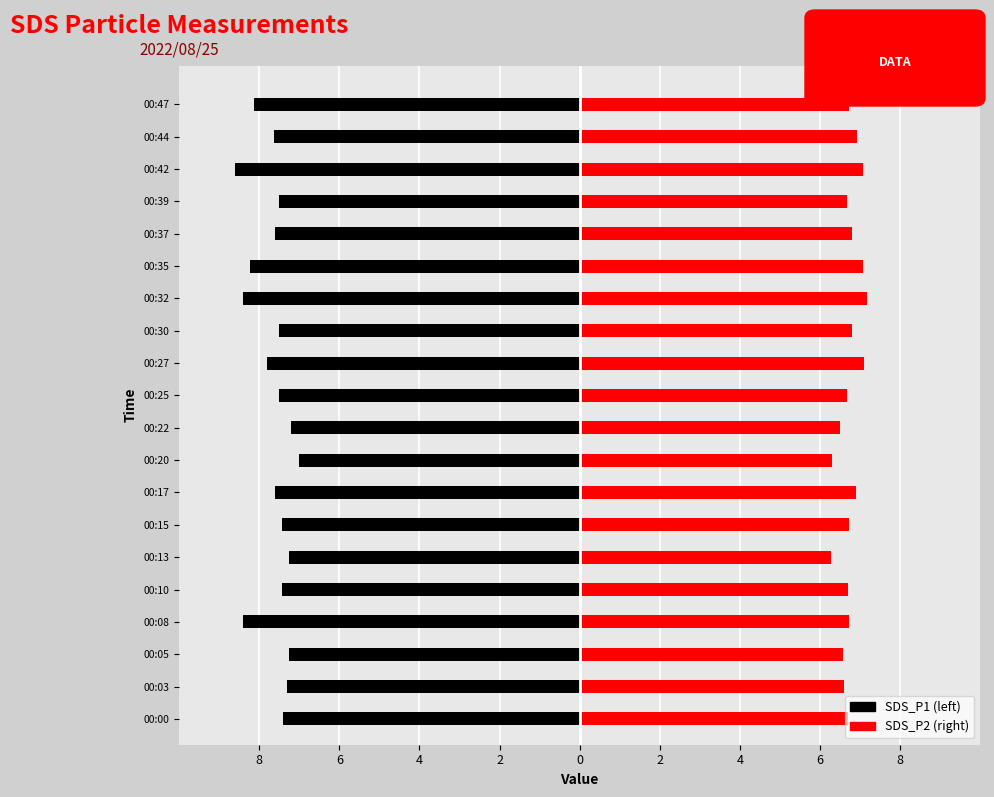

What is the total value across all series at 00:10?

-0.7